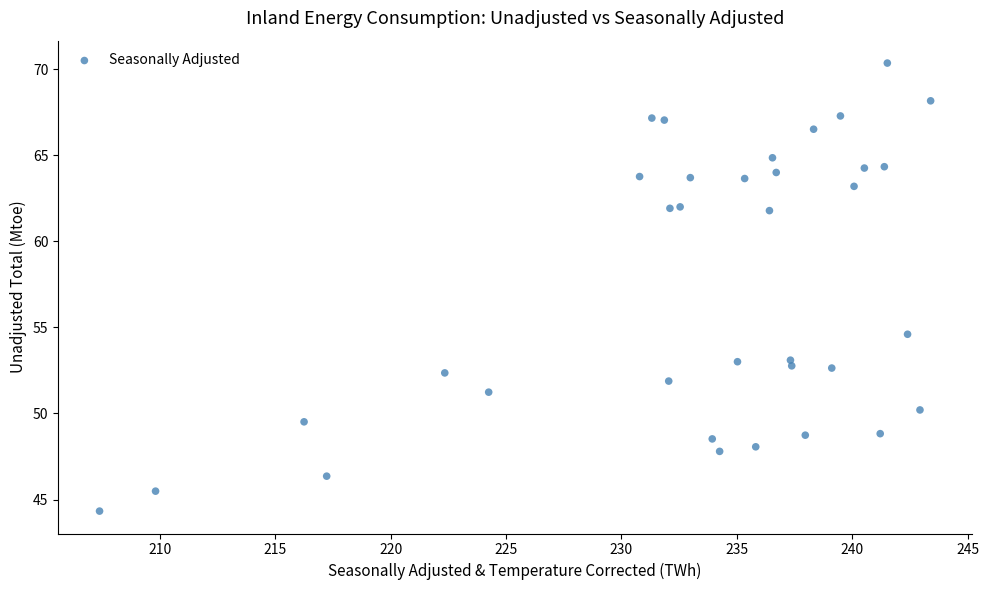

What is the range of Y values (max minus min)?

26.0